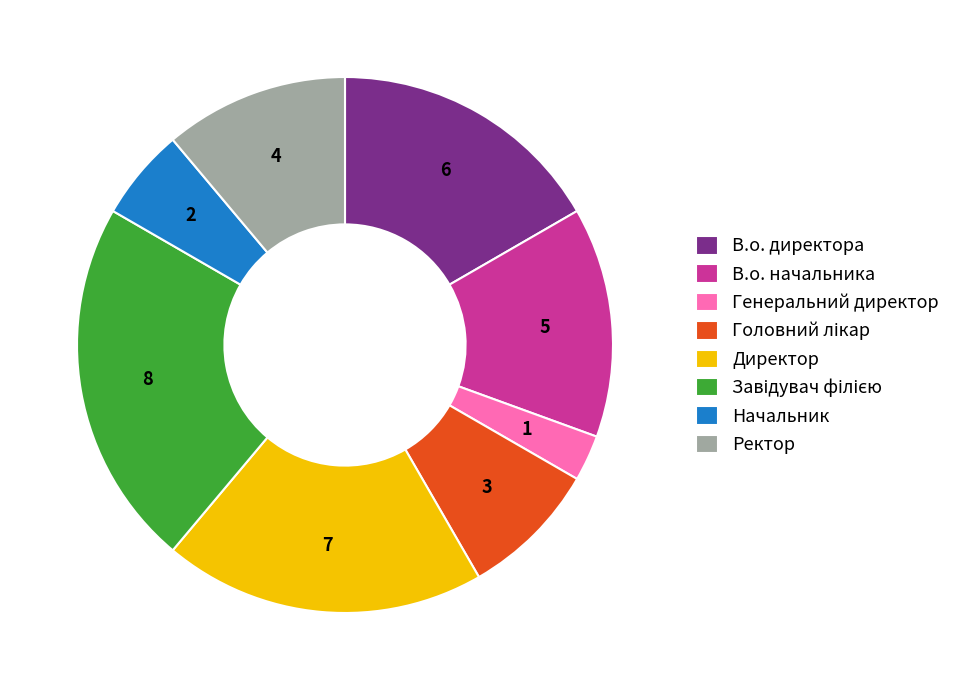

Is it true that Начальник is 6% of the pie?

True